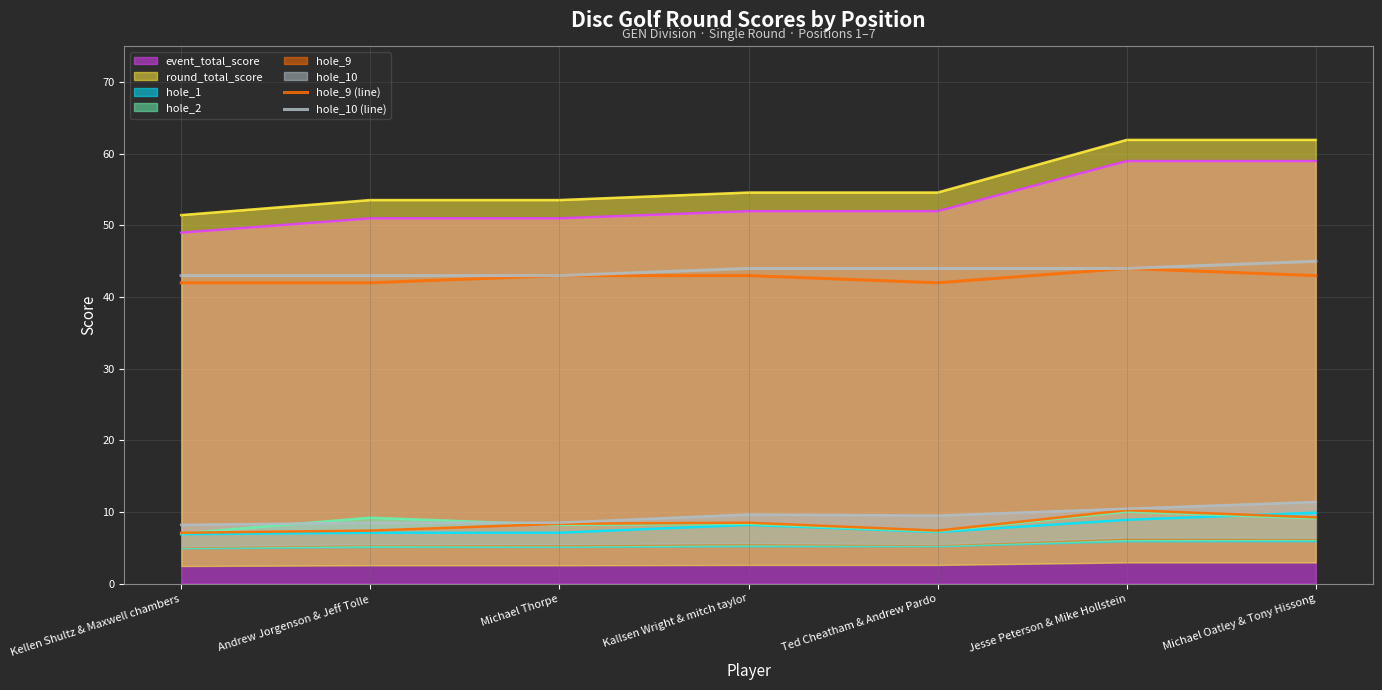

True or false: hole_9 (line) and hole_10 (line) cross at least once.

False